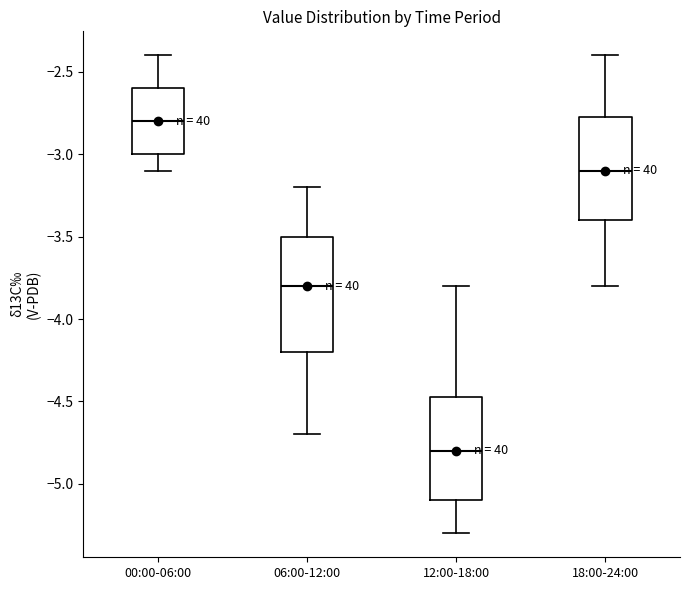

Reading left to right, transcribe this box plot: for each box, give where its median line is, the range the box spans, and where its two whiskers end, as read against the y-axis. The values are not printed on the chart, so give them approximately, as read against the axis.

00:00-06:00: median -2.80, box -3.00 to -2.60, whiskers -3.10 to -2.40
06:00-12:00: median -3.80, box -4.20 to -3.50, whiskers -4.70 to -3.20
12:00-18:00: median -4.80, box -5.10 to -4.45, whiskers -5.30 to -3.80
18:00-24:00: median -3.10, box -3.40 to -2.75, whiskers -3.80 to -2.40